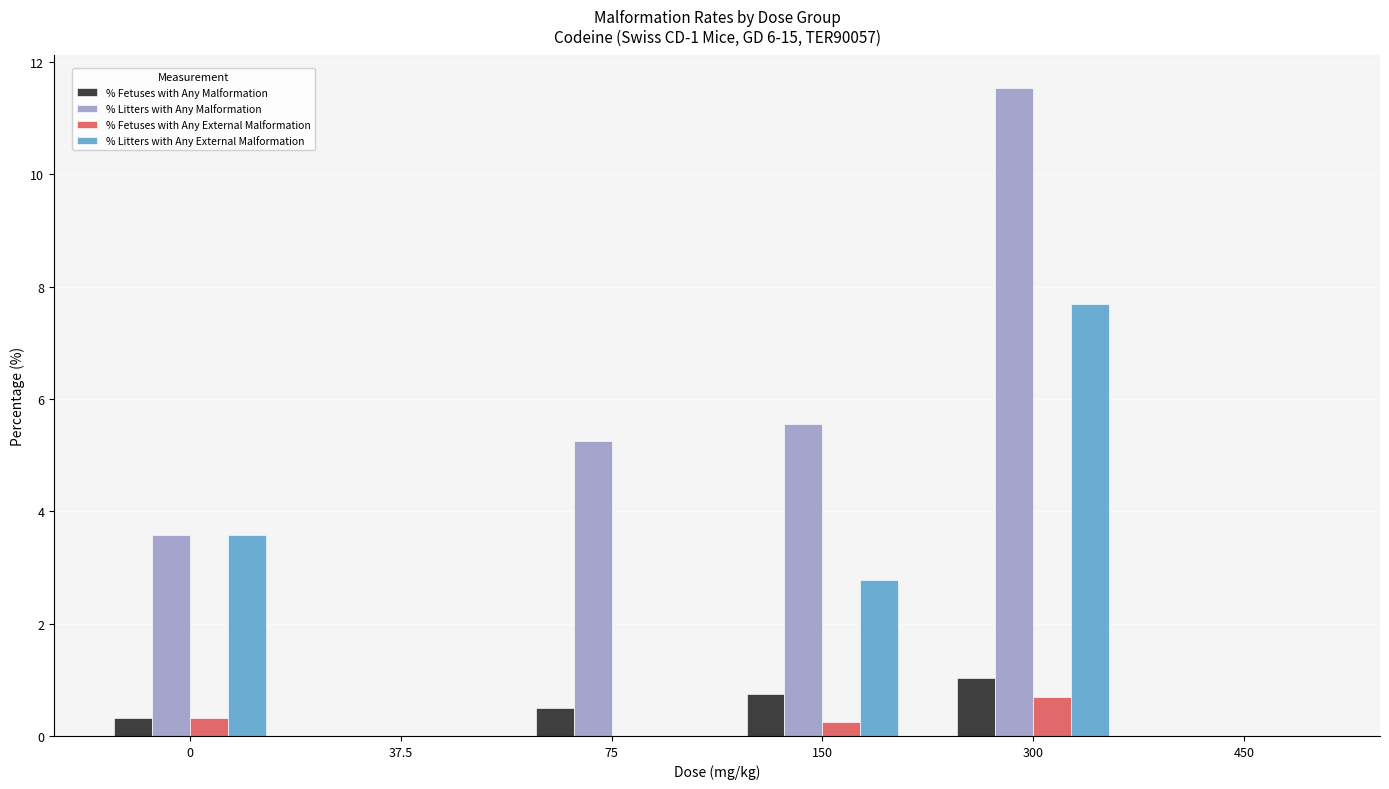

What is the sum of all % Fetuses with Any External Malformation values?

1.3